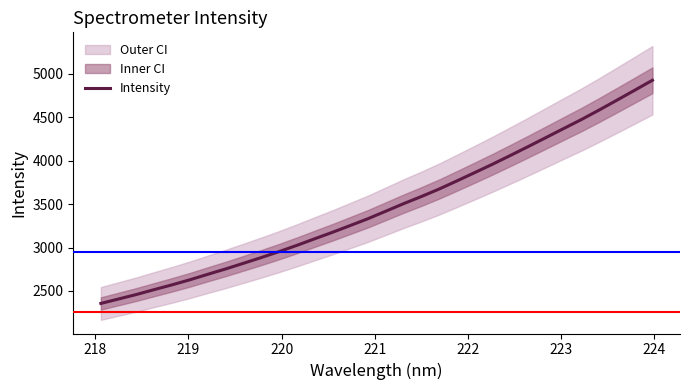

What is the lowest value of the Intensity series?

2356.5